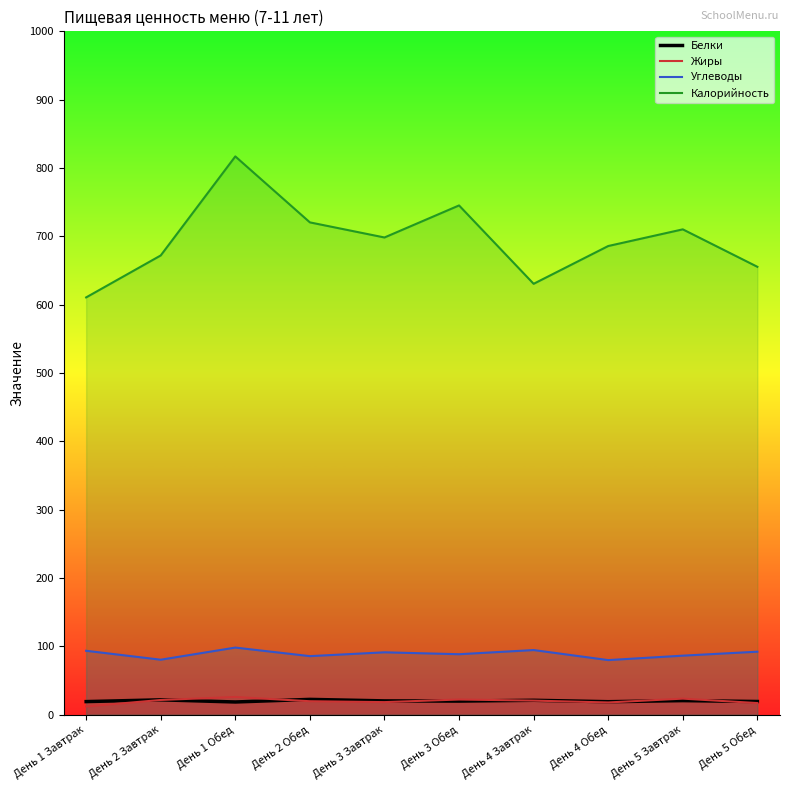

True or false: Белки has a value of 27.4 at День 3 Обед.

False